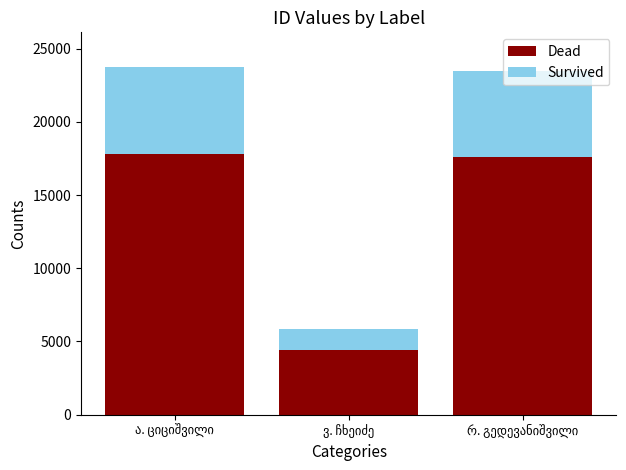

What is the average value of the Dead series?

13255